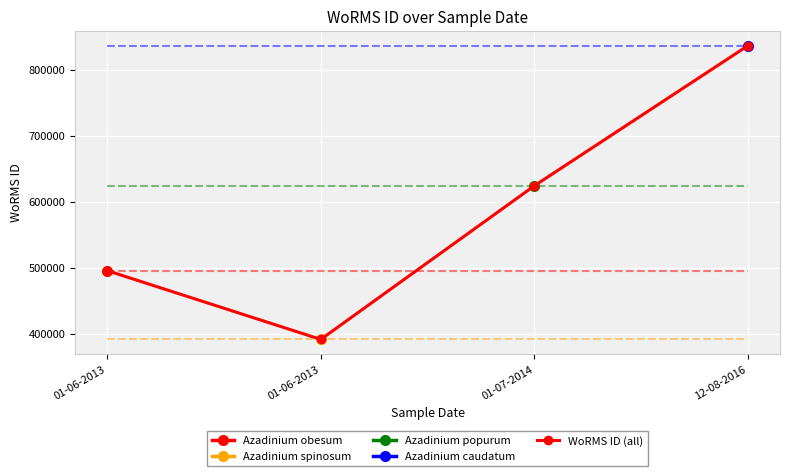

What is the minimum value shown in the chart?

391509